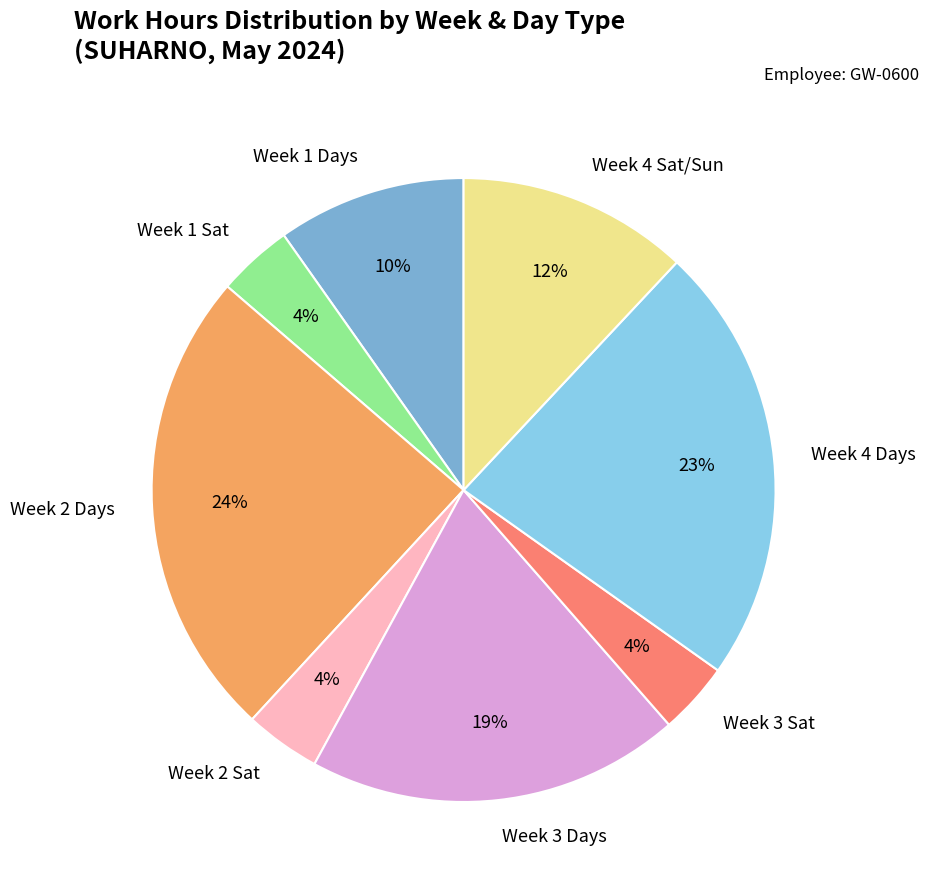

What is the ratio of the value at Week 4 Sat/Sun to the value at Week 2 Days?

0.5